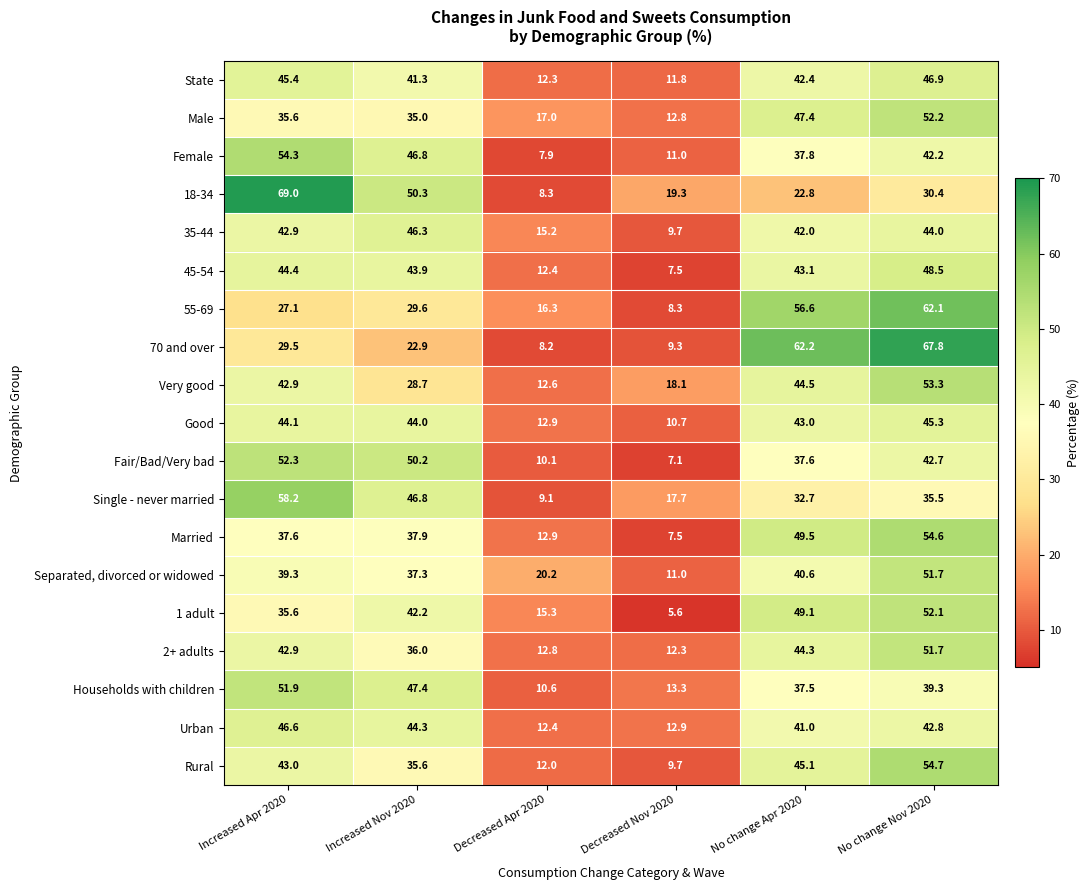

At which category is the sum across all series the highest?

No change Nov 2020